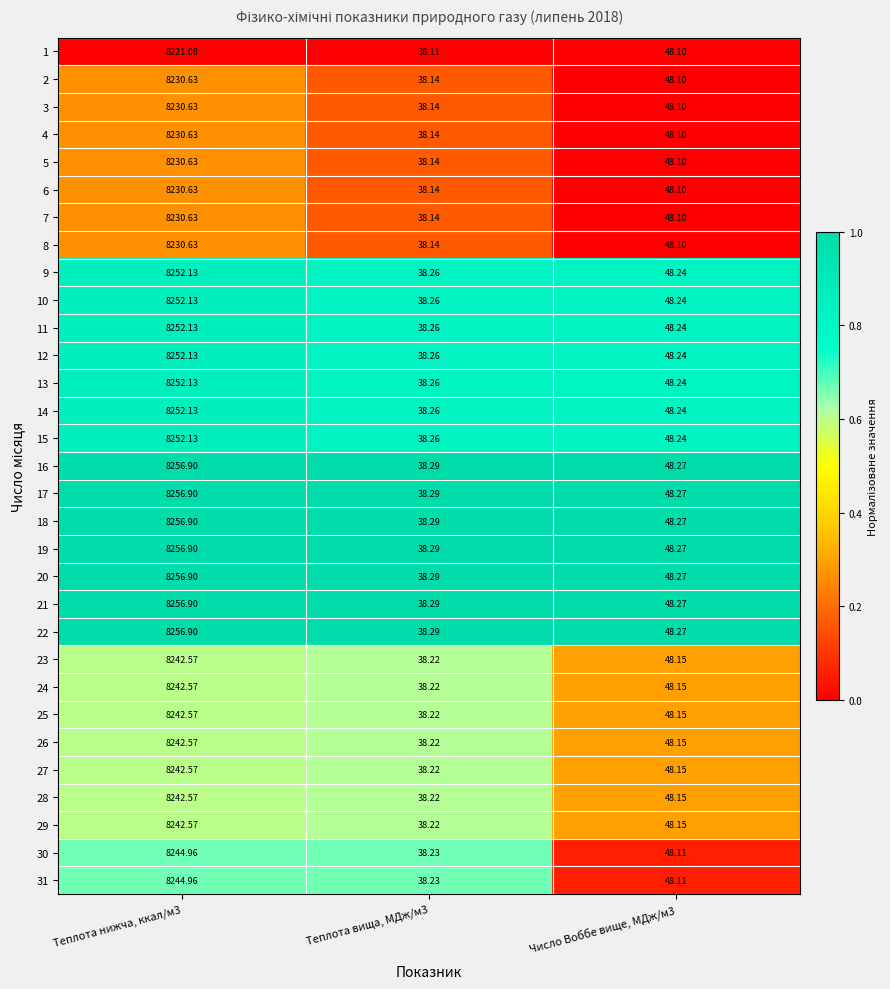

Is the value of 9 at Теплота нижча, ккал/м3 greater than the value of 16 at Теплота нижча, ккал/м3?

No